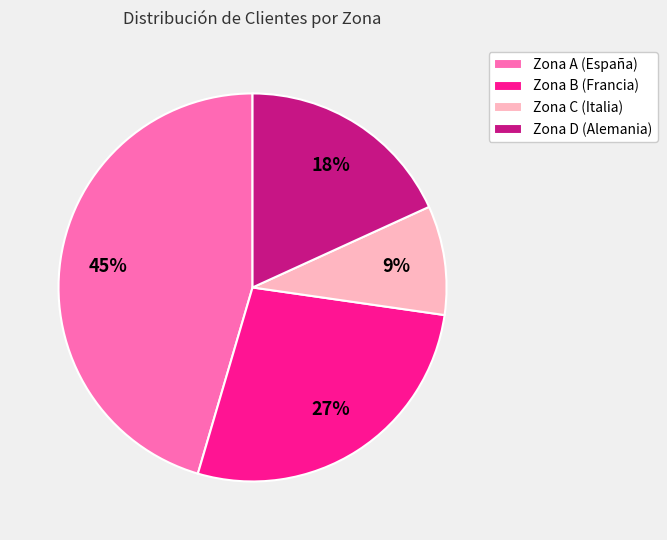

What is the ratio of the value at Zona A (España) to the value at Zona D (Alemania)?

2.5